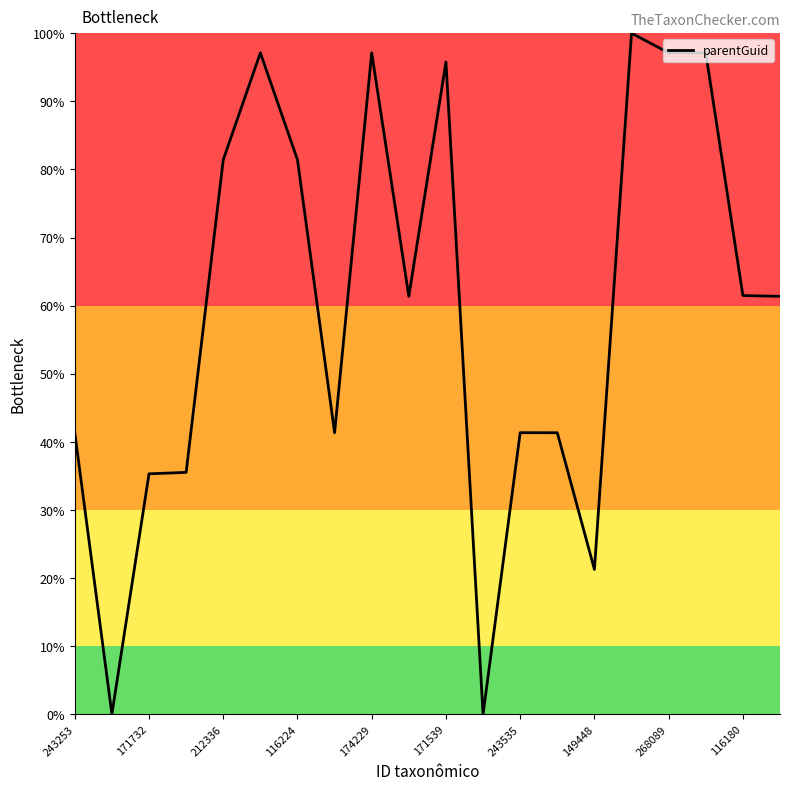

What is the maximum value shown in the chart?

100.0